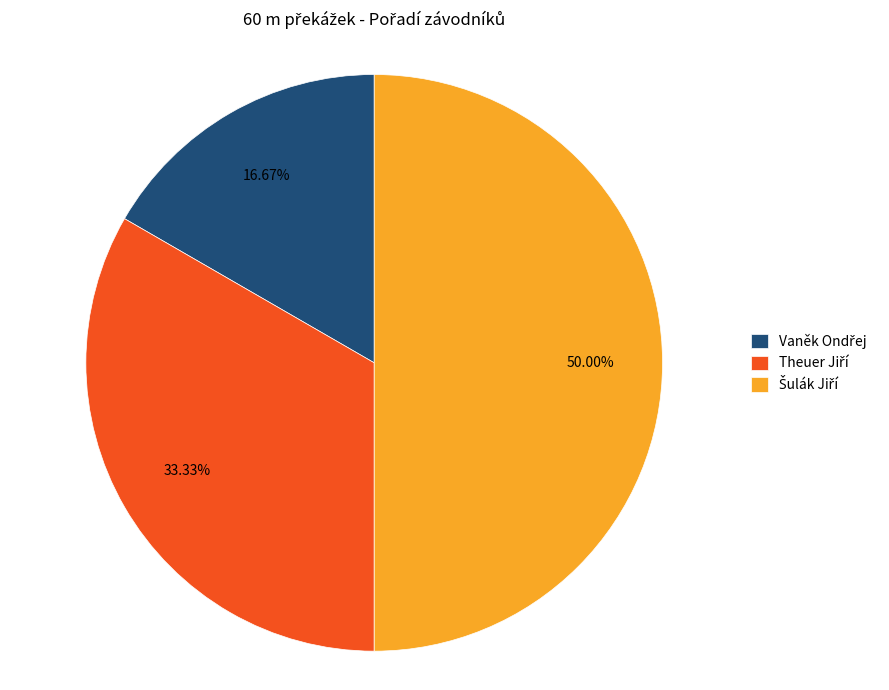

What portion of the pie excludes Vaněk Ondřej?

83.3%